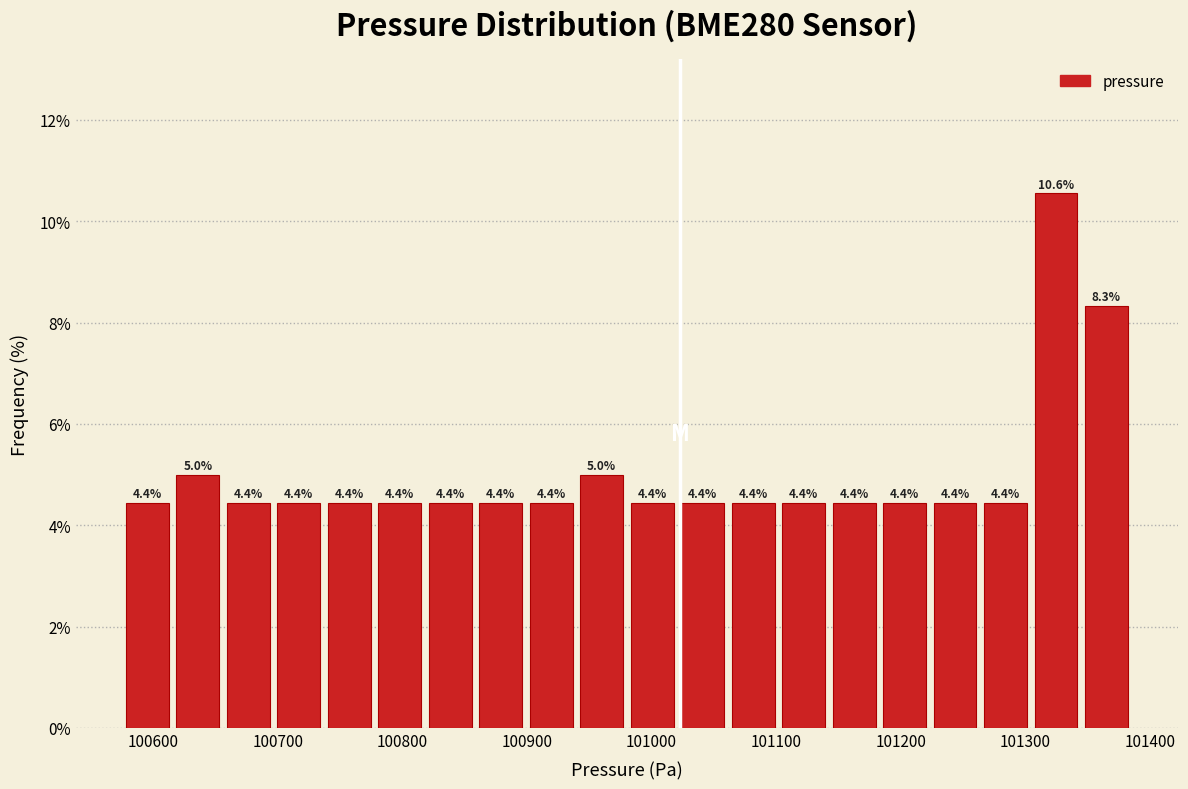

Reading left to right, list every bar in this chart as the range it spans on the x-axis followed by its height. The bar edges are not printed on the chart, so give them approximately, as read against the axis.

100580 to 100620: 4.4
100620 to 100660: 5.0
100660 to 100700: 4.4
100700 to 100740: 4.4
100740 to 100780: 4.4
100780 to 100820: 4.4
100820 to 100860: 4.4
100860 to 100900: 4.4
100900 to 100940: 4.4
100940 to 100980: 5.0
100980 to 101020: 4.4
101020 to 101060: 4.4
101060 to 101100: 4.4
101100 to 101140: 4.4
101140 to 101180: 4.4
101180 to 101220: 4.4
101220 to 101260: 4.4
101260 to 101300: 4.4
101300 to 101340: 10.6
101340 to 101390: 8.3